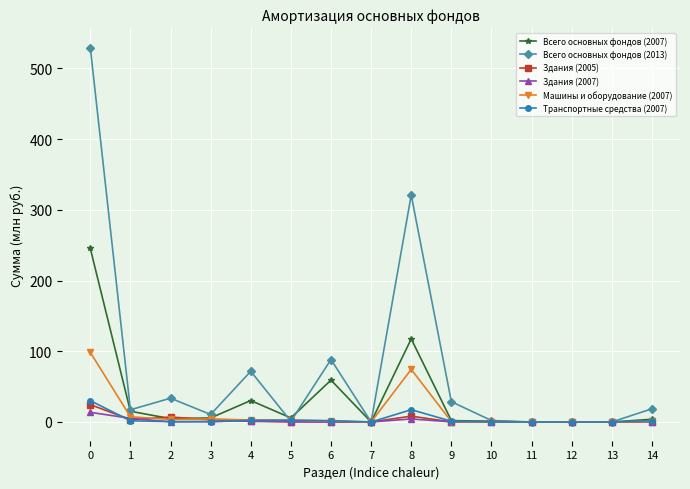

Which series has the largest total across all categories?

Всего основных фондов (2013)